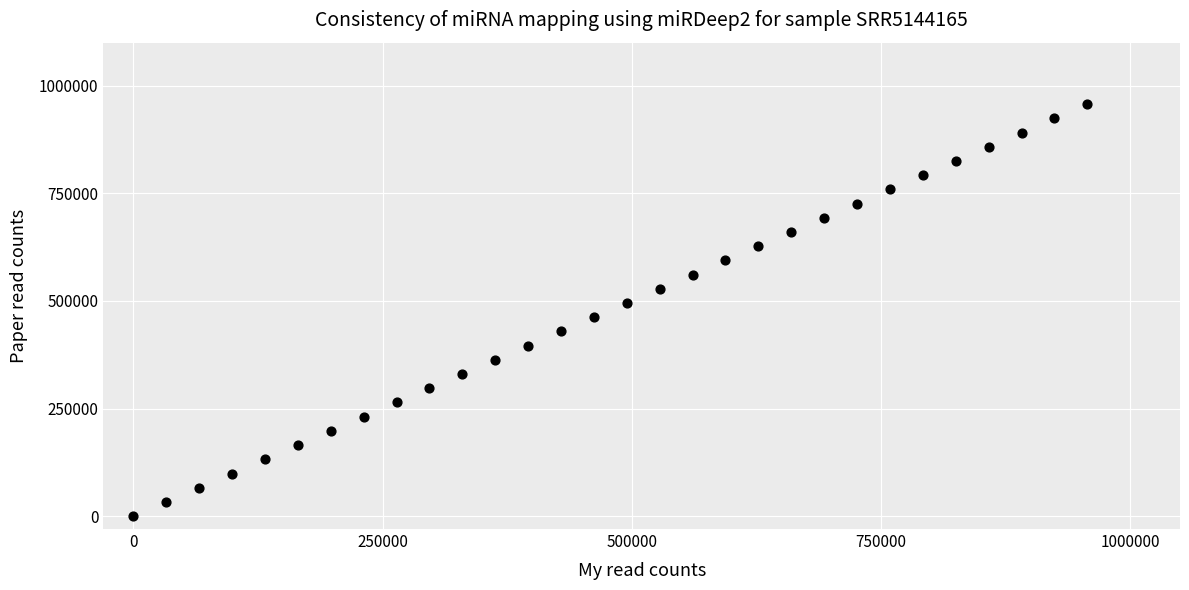

What is the range of X values (max minus min)?

957000